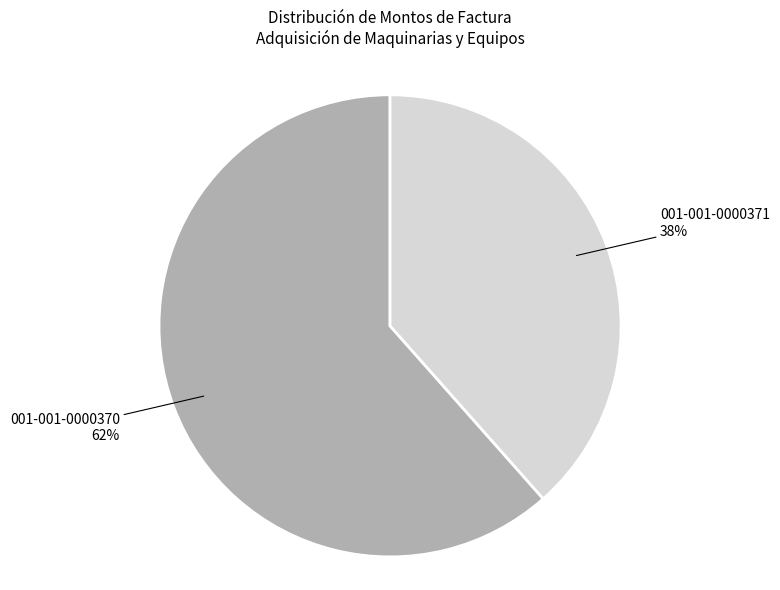

To the nearest percent, what is the average slice percentage?

50%